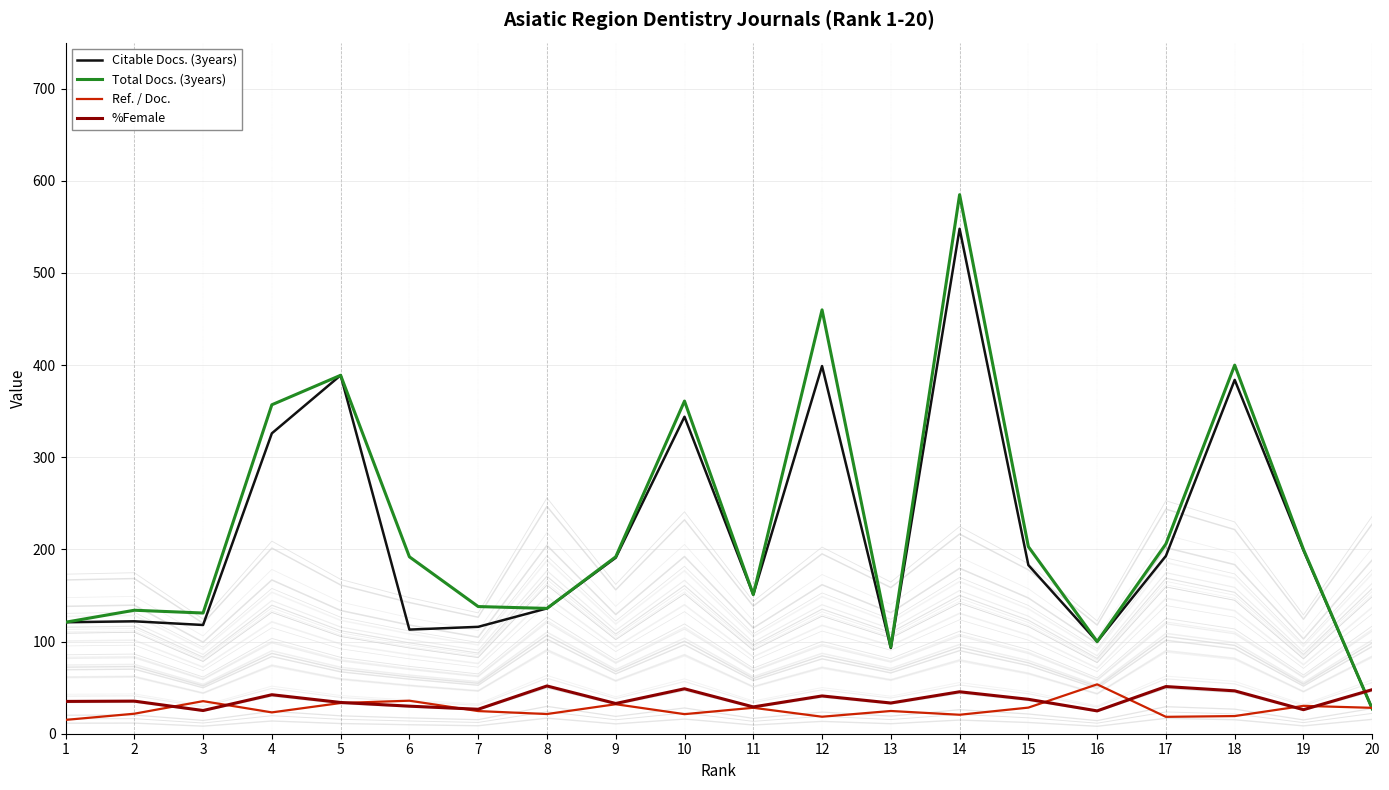

Is the value of %Female at 9 greater than the value of Total Docs. (3years) at 6?

No